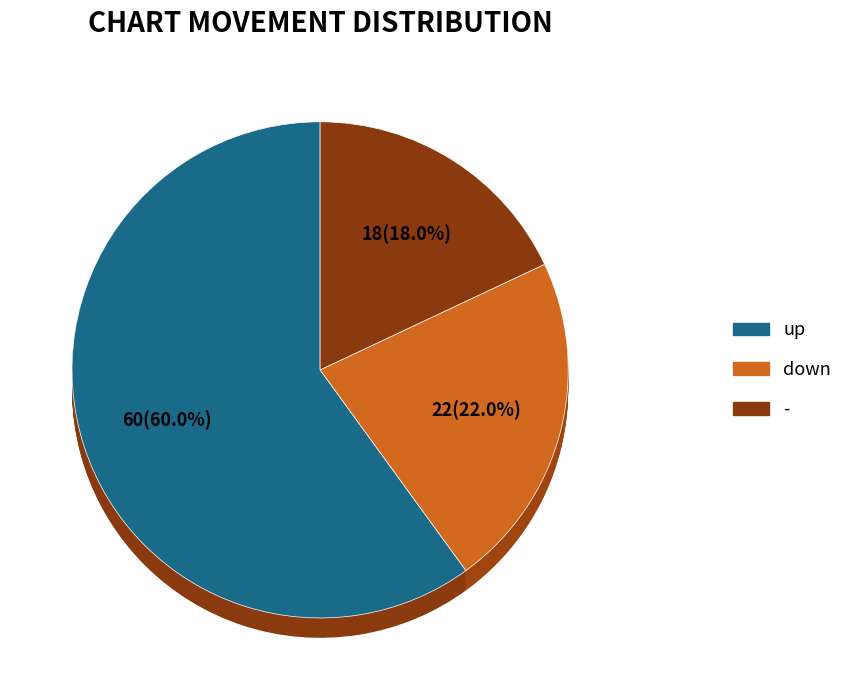

How many segments does this pie chart have?

3